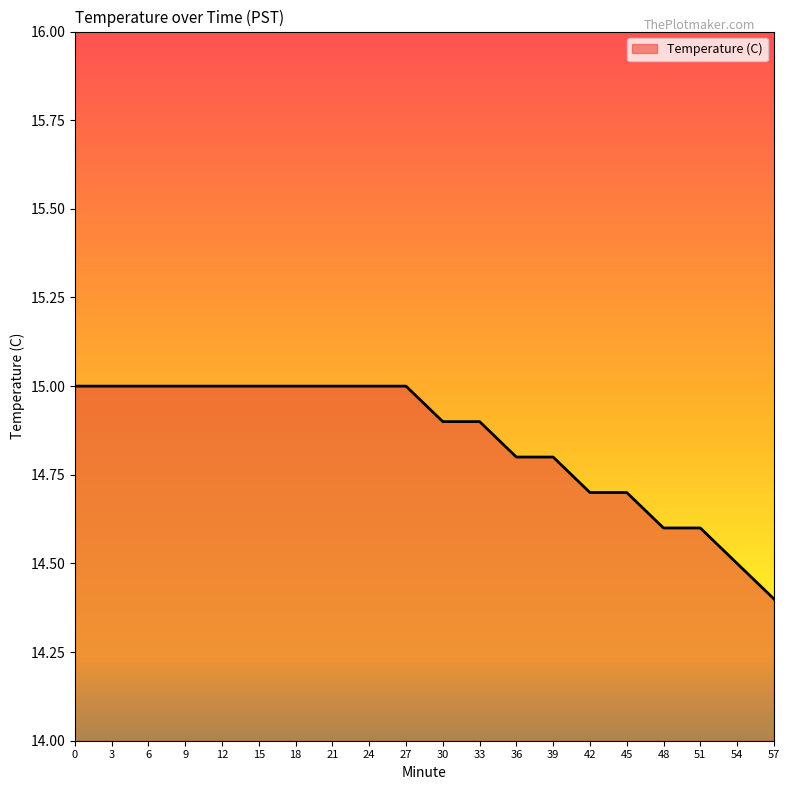

What is the difference between the maximum and second lowest values?

0.5